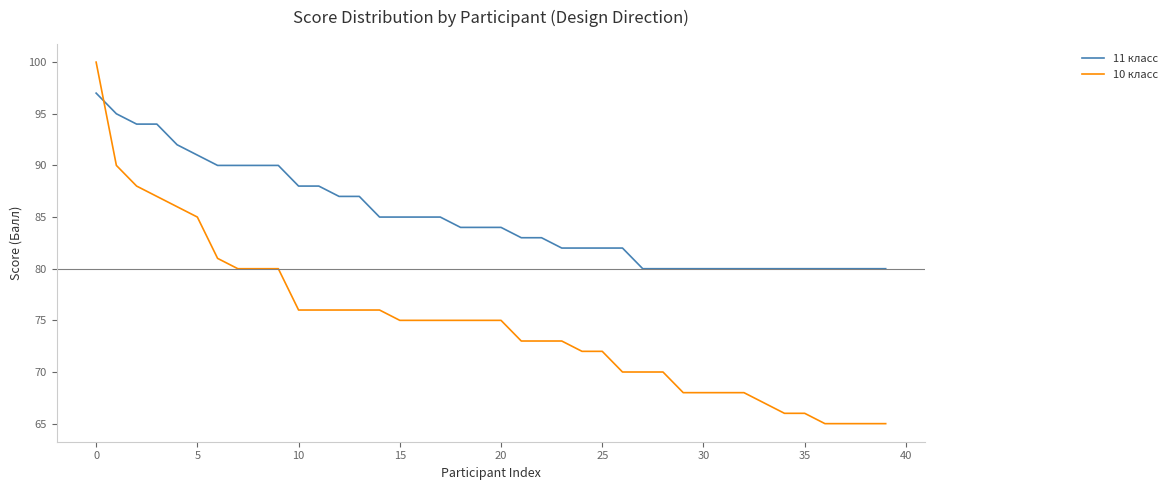

Which series has the largest range (max minus min)?

10 класс